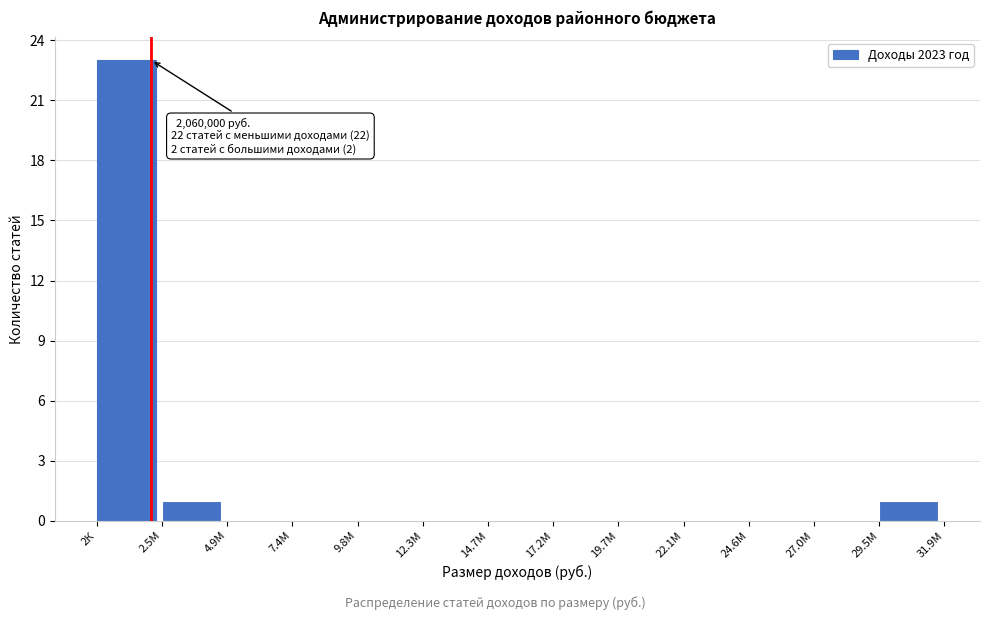

Reading left to right, list all the values displayed in this chart.

2К=23	2.5М=1	4.9М=0	7.4М=0	9.8М=0	12.3М=0	14.7М=0	17.2М=0	19.7М=0	22.1М=0	24.6М=0	27.0М=0	29.5М=1